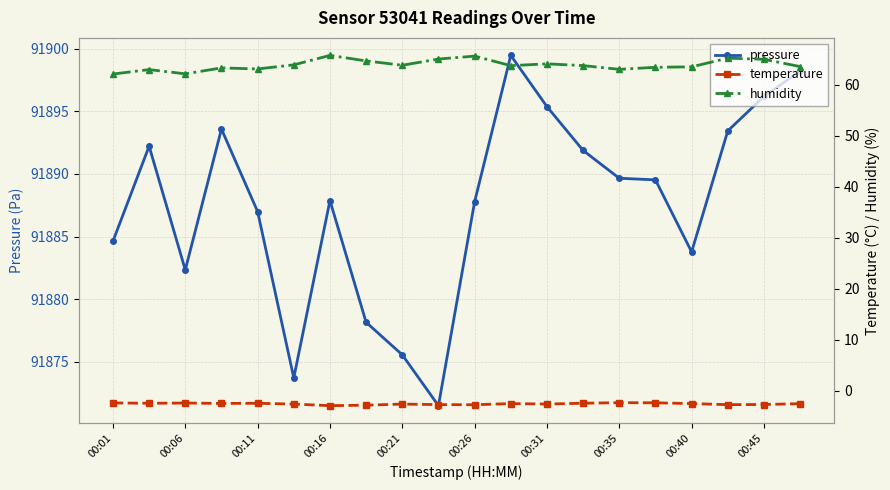

Reading left to right, list all the values displayed in this chart.

pressure: 91884.6	91892.2	91882.3	91893.6	91887.0	91873.7	91887.9	91878.2	91875.6	91871.5	91887.8	91899.5	91895.4	91891.9	91889.7	91889.5	91883.8	91893.4	91896.2	91898.2
temperature: -2.3	-2.4	-2.4	-2.4	-2.4	-2.6	-2.9	-2.8	-2.6	-2.7	-2.7	-2.5	-2.6	-2.4	-2.3	-2.3	-2.5	-2.7	-2.6	-2.5
humidity: 62.0	62.9	62.1	63.2	63.0	63.9	65.7	64.6	63.8	65.0	65.6	63.7	64.0	63.7	63.0	63.4	63.5	65.2	64.9	63.5